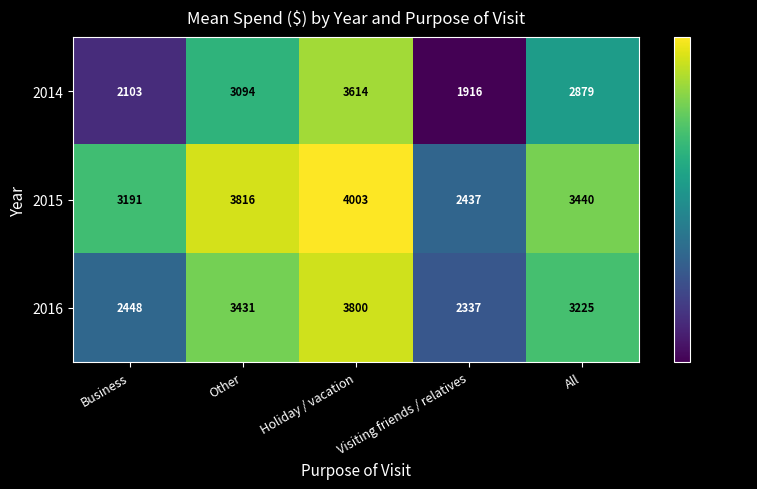

Between Visiting friends / relatives and All, which series saw the biggest shift?

2015